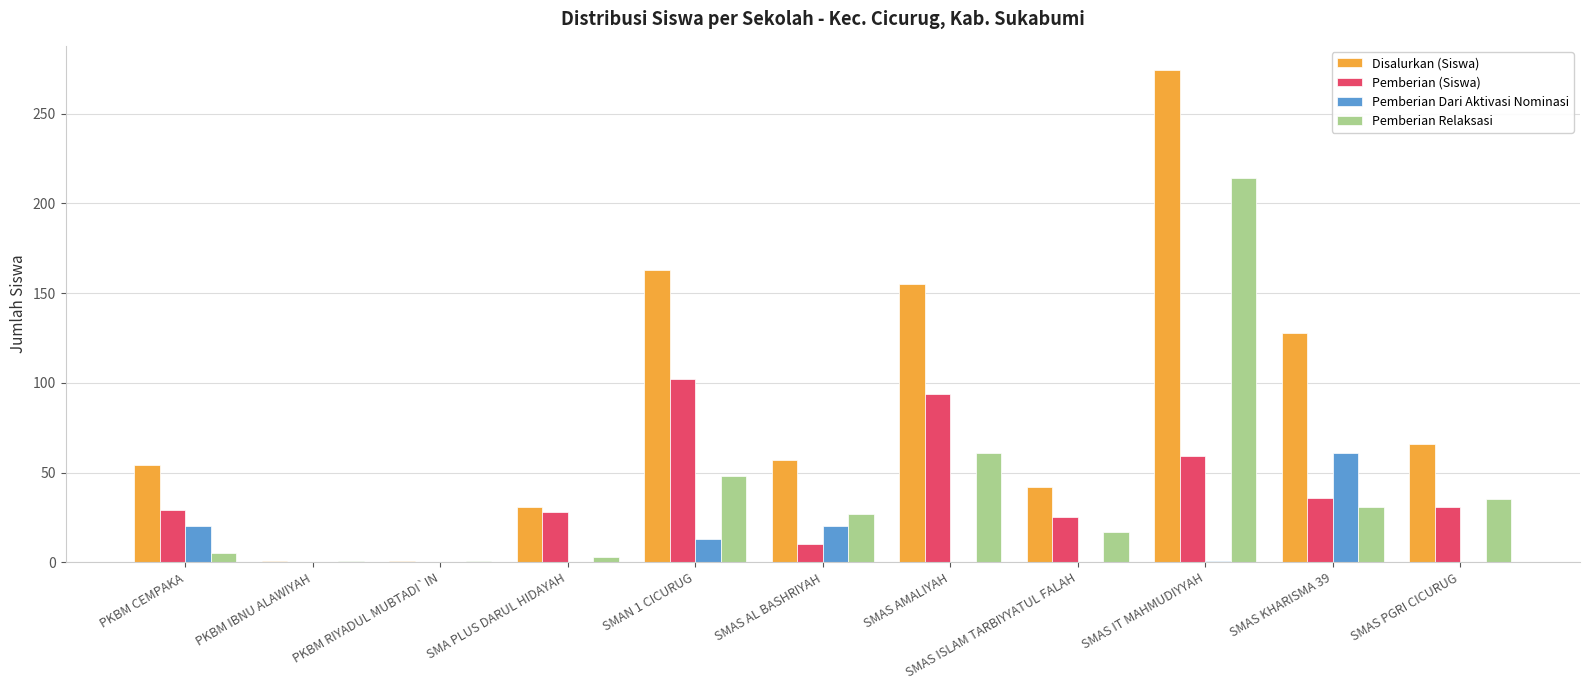

Which category has the highest value in the Disalurkan (Siswa) series?

SMAS IT MAHMUDIYYAH